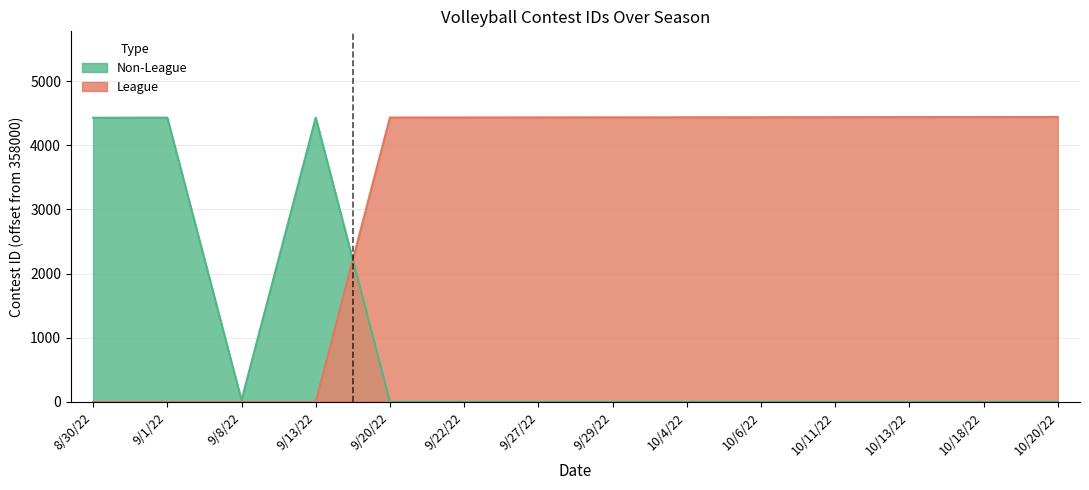

What is the approximate value at 10/20/22, to the nearest 10?

4440